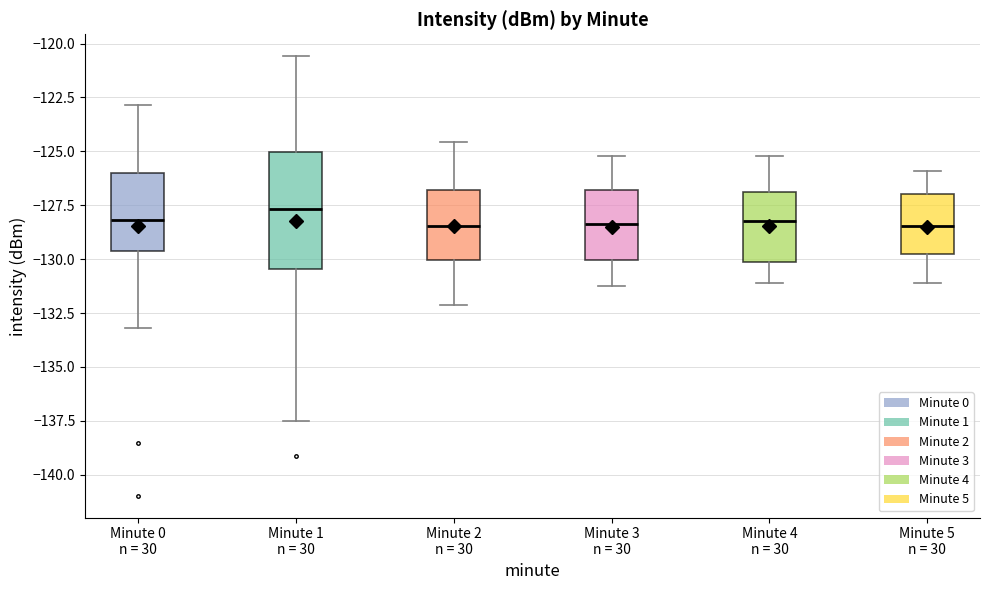

Which box has the highest median line?

Minute 1 n = 30